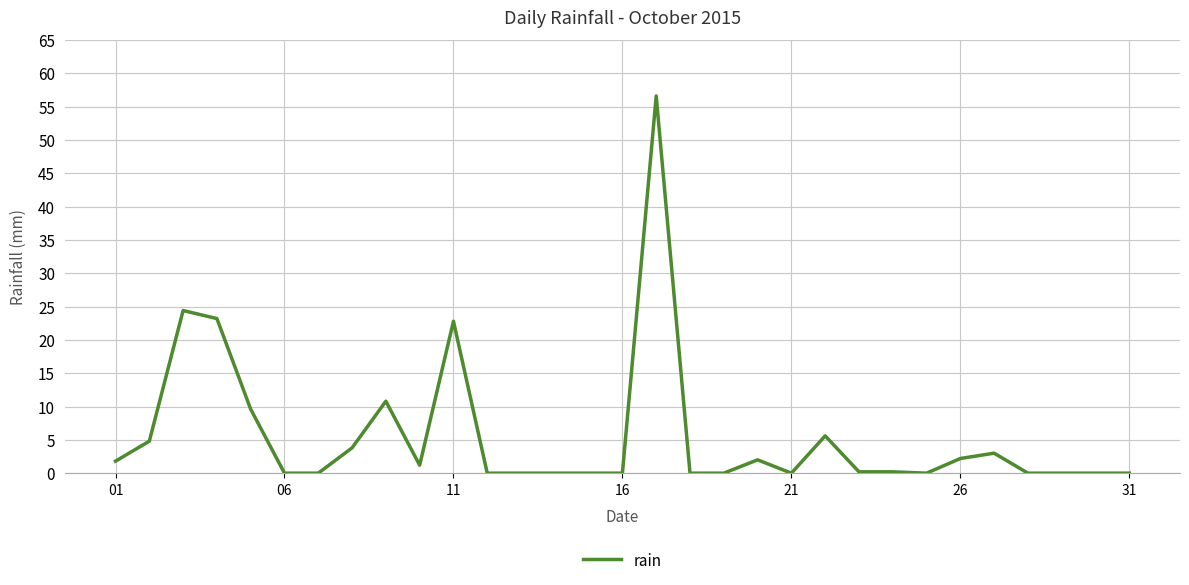

What is the maximum value shown in the chart?

56.6